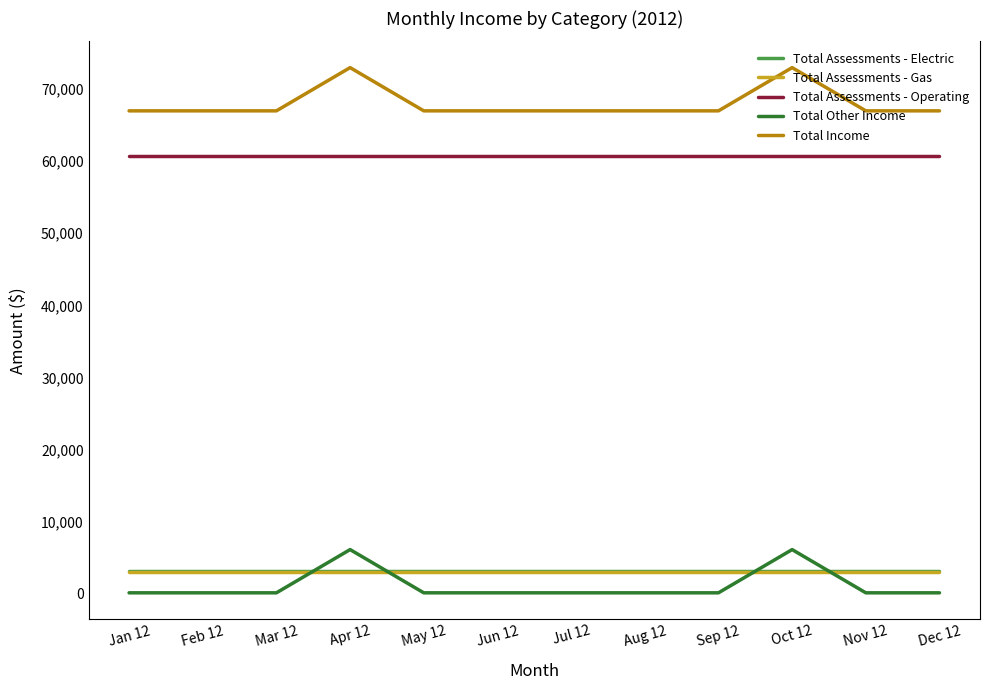

True or false: Total Income and Total Assessments - Electric intersect in this chart.

False